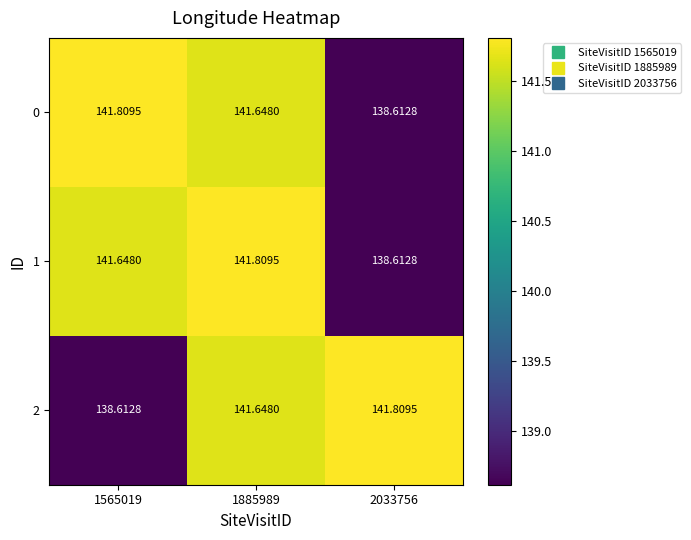

Is the value of 2 at 1565019 greater than the value of 0 at 1885989?

No